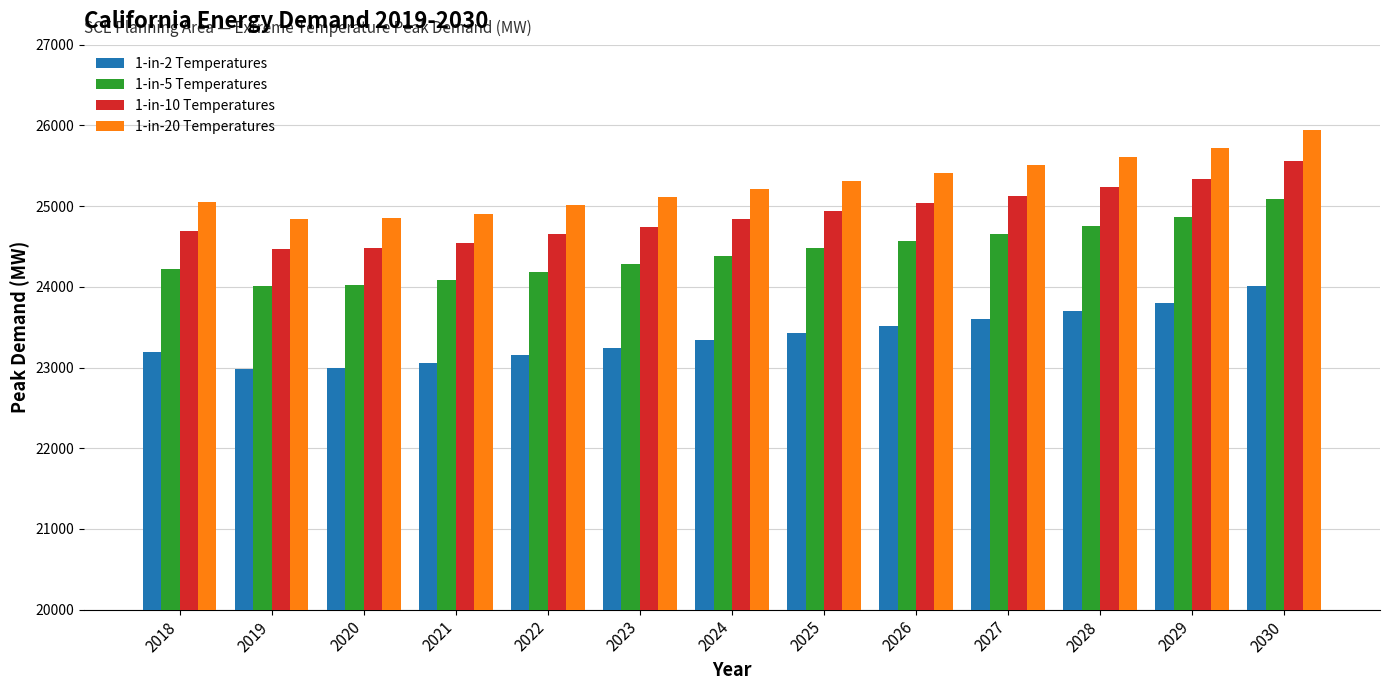

What is the average value of the 1-in-20 Temperatures series?

25269.0